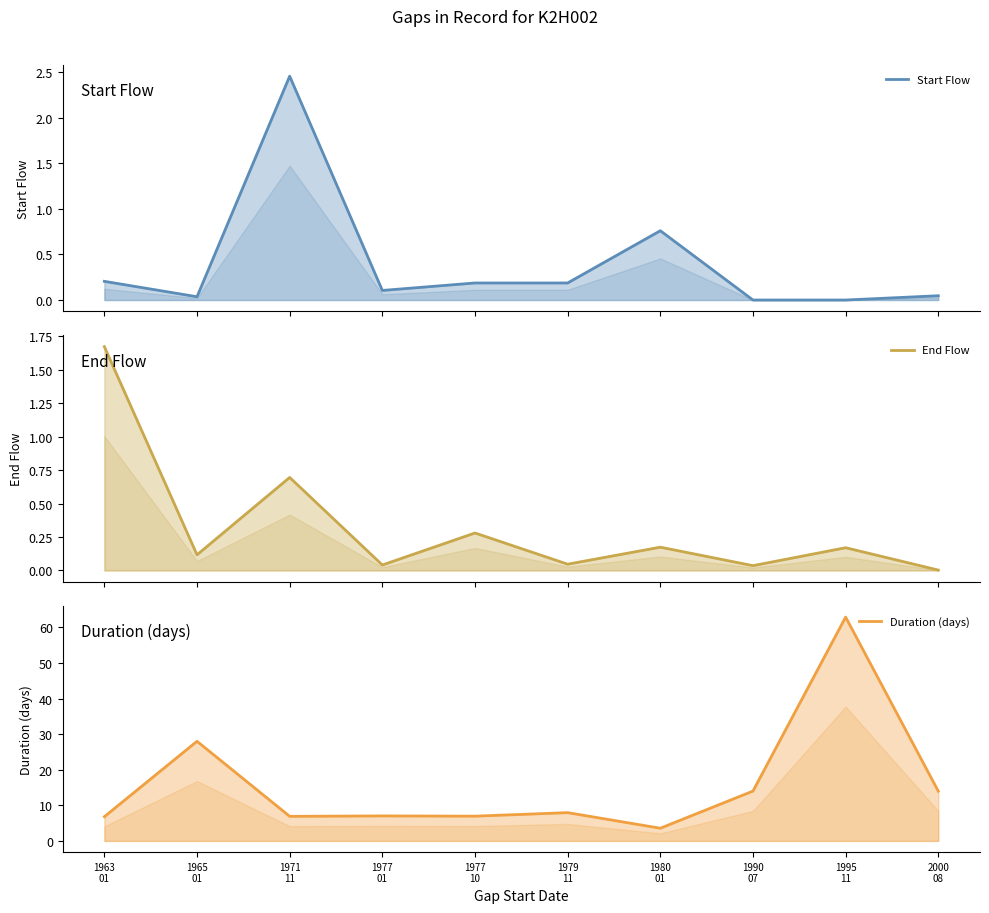

Rank the series at 1977
10 from lowest to highest value.

Start Flow, End Flow, Duration (days)